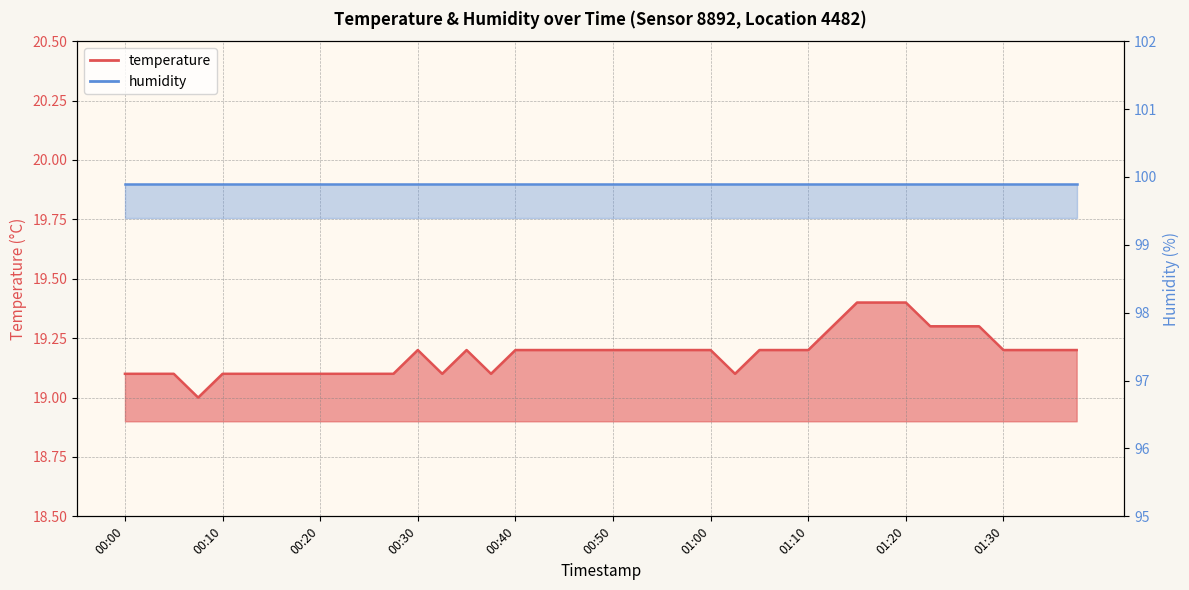

What position from the left is 00:52?

22